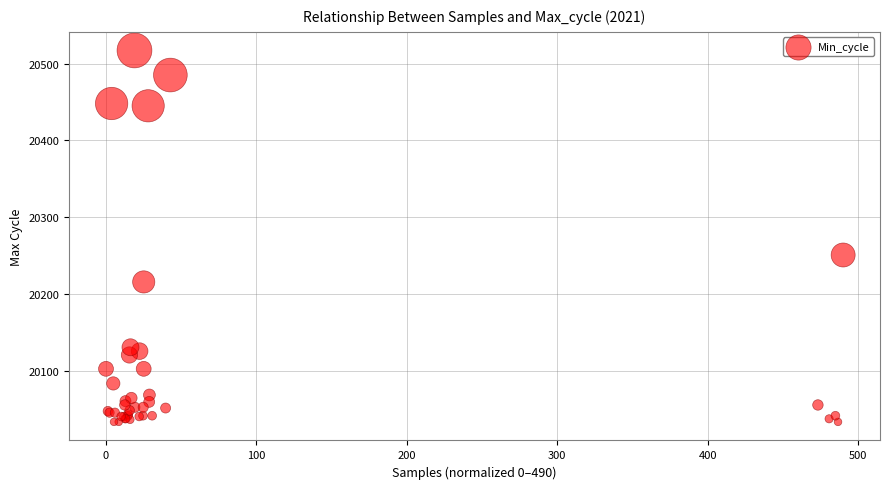

What Y value in the scatter plot is closest to 20275?

20251